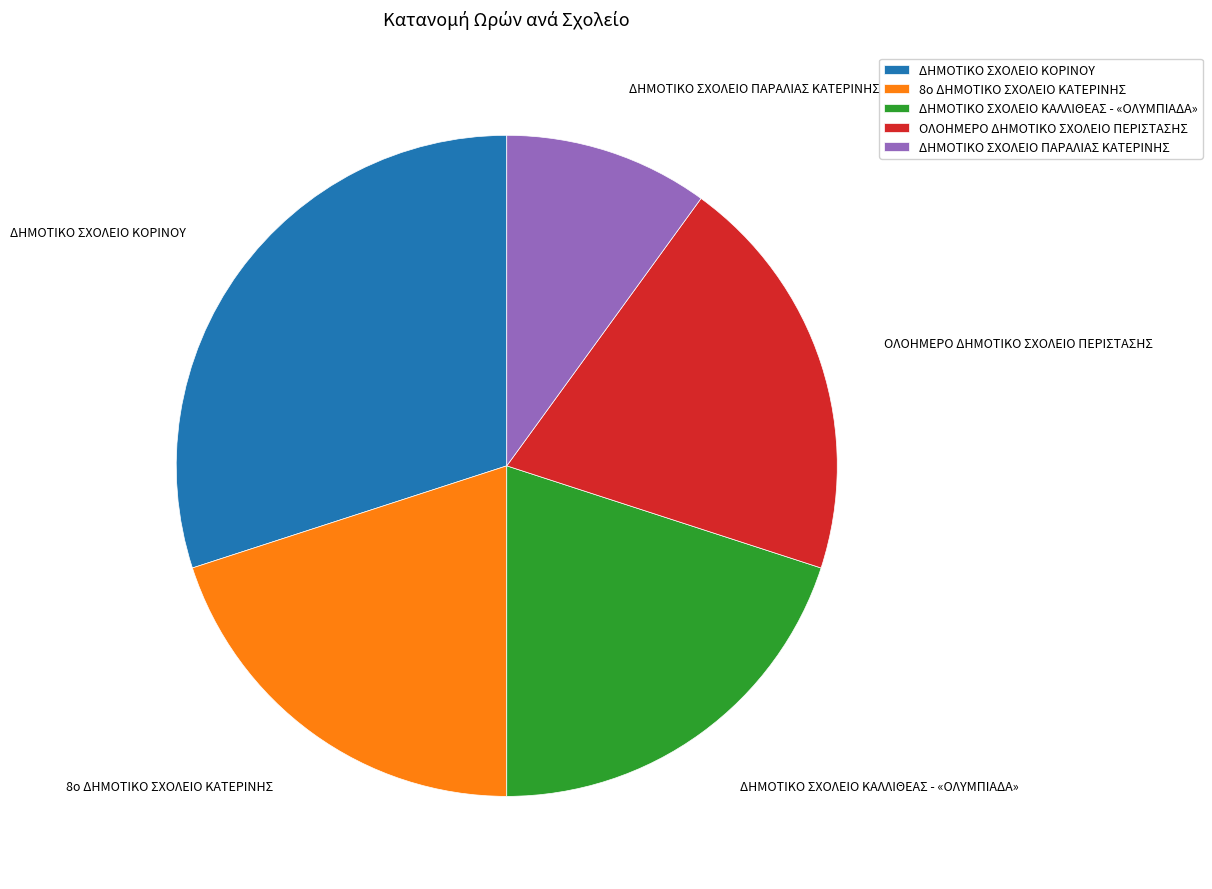

Is the sum of ΔΗΜΟΤΙΚΟ ΣΧΟΛΕΙΟ ΚΑΛΛΙΘΕΑΣ - «ΟΛΥΜΠΙΑΔΑ» and 8ο ΔΗΜΟΤΙΚΟ ΣΧΟΛΕΙΟ ΚΑΤΕΡΙΝΗΣ greater than half?

No